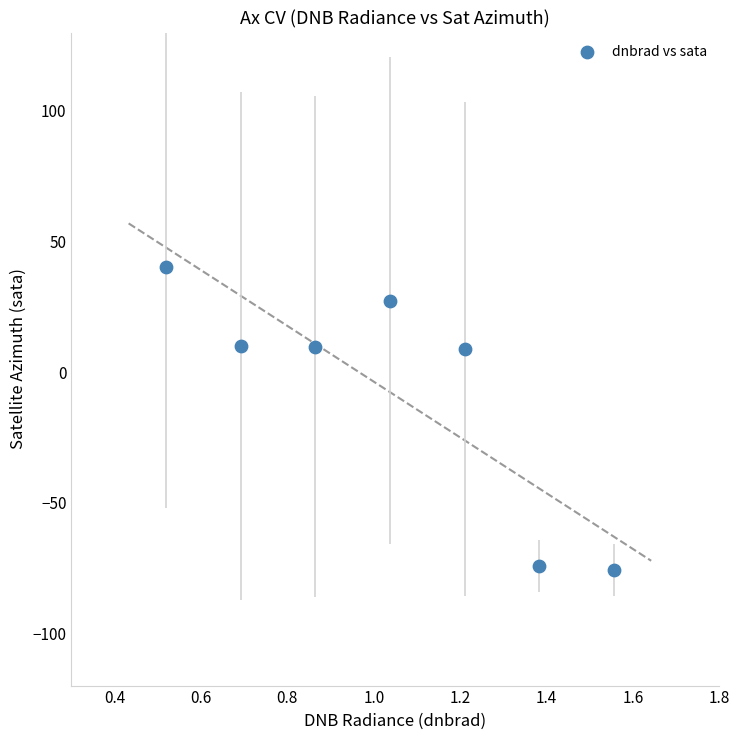

What is the range of X values (max minus min)?

1.0